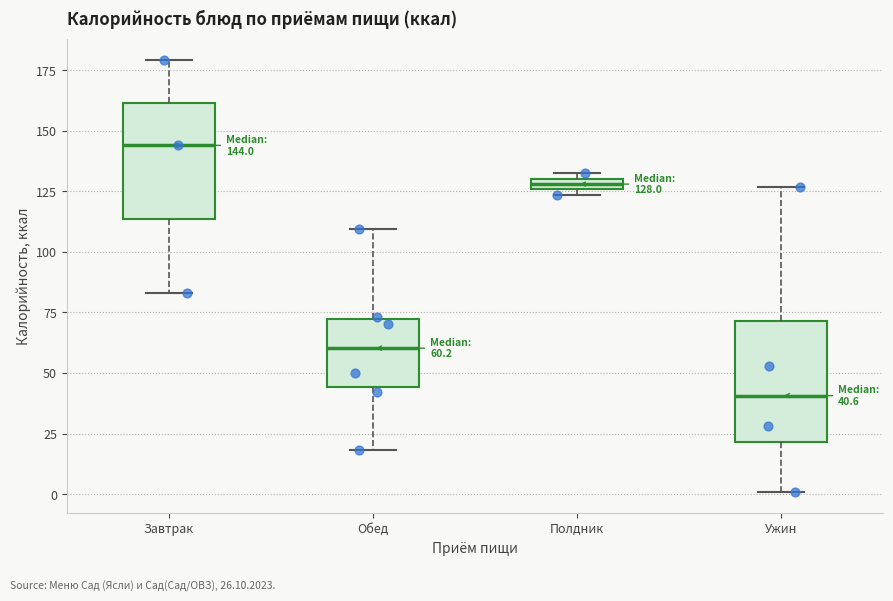

Which box's median line is the lowest?

Ужин